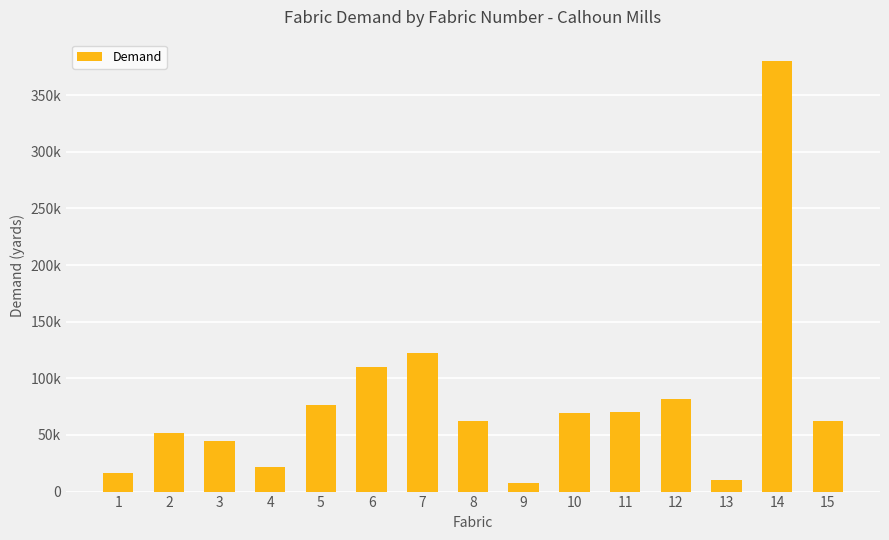

Where is the data nearest to the value 193750?

7